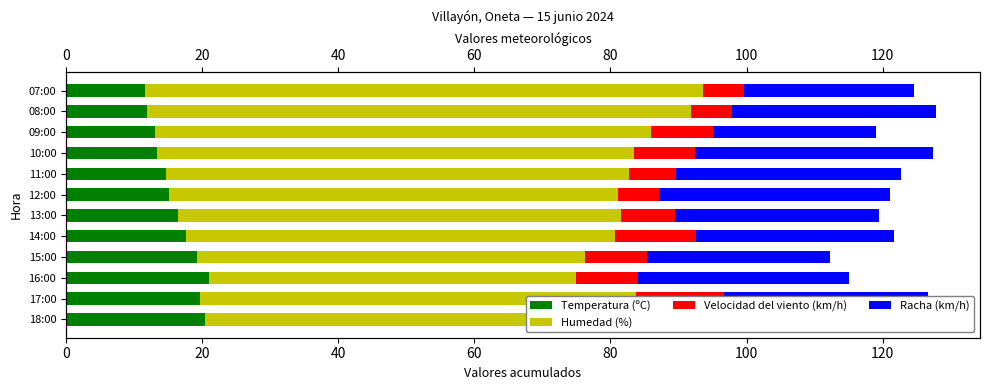

At how many categories does at least one series exceed 44?

12